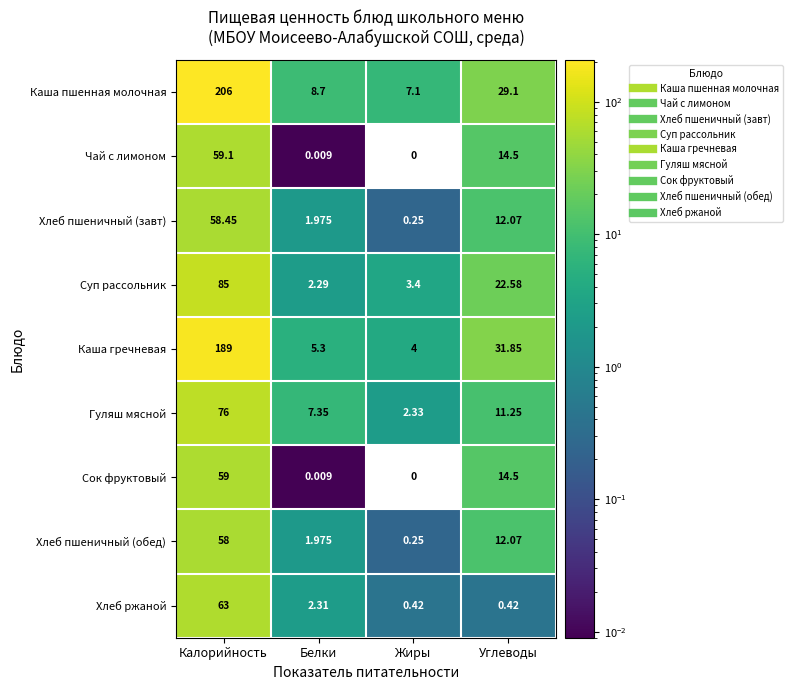

Is the value of Каша пшенная молочная at Белки greater than the value of Сок фруктовый at Калорийность?

No